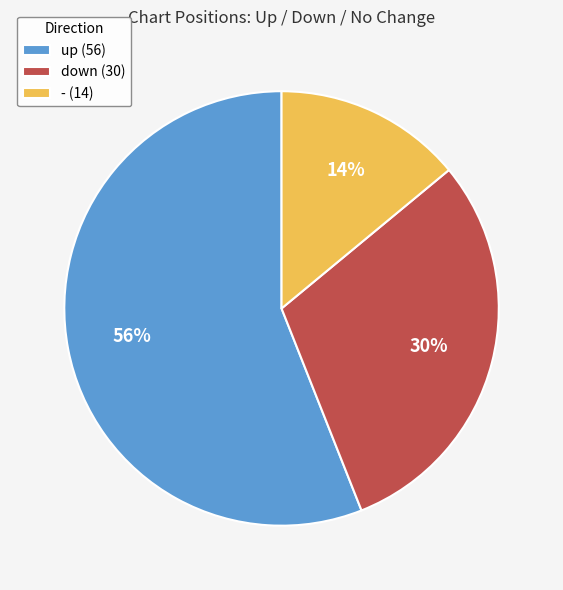

Between - and up, which is larger?

up